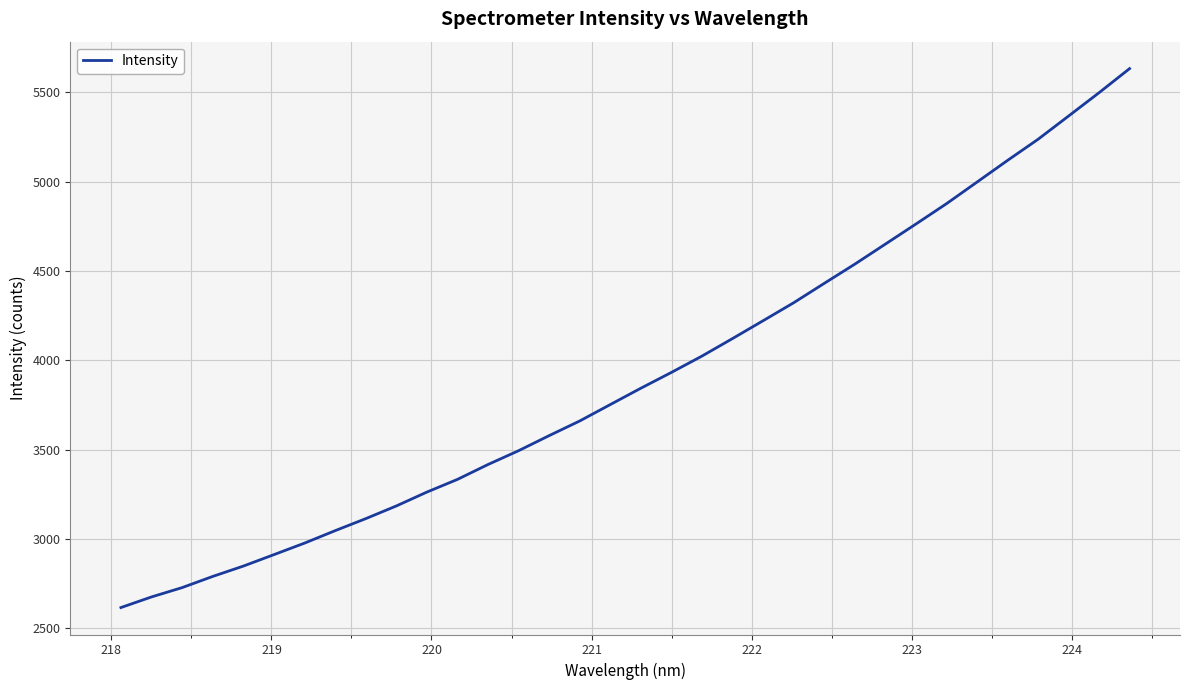

What is the maximum value shown in the chart?

5631.5